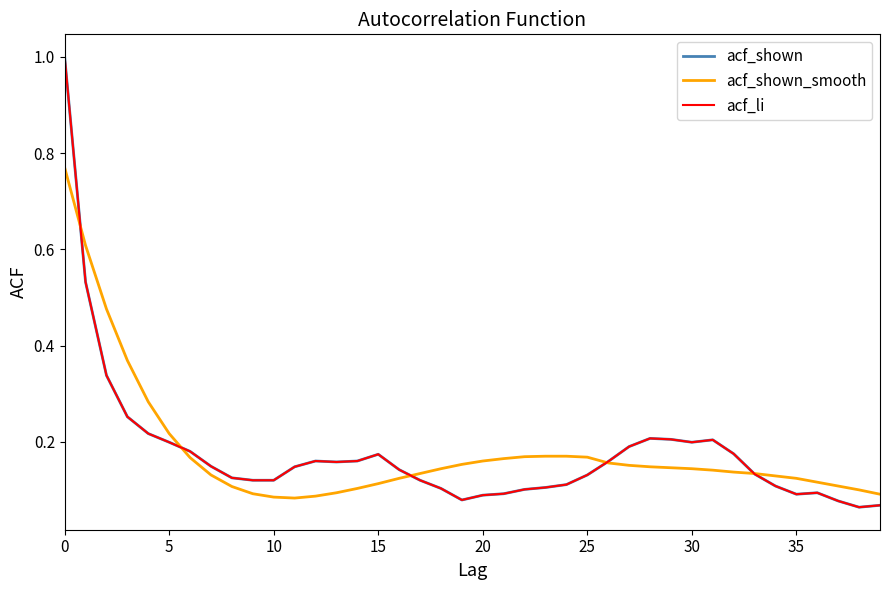

Does the chart display data point markers on the line(s)?

No